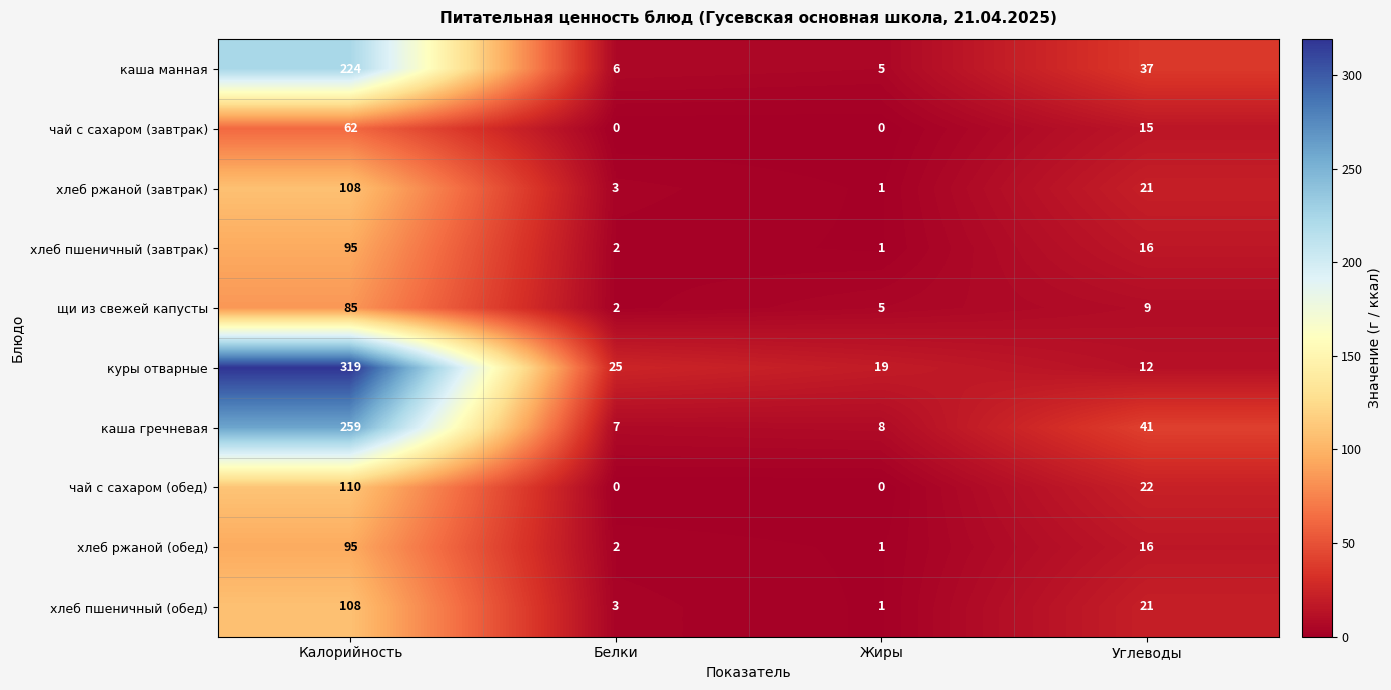

Is it true that чай с сахаром (завтрак) equals -40 at Белки?

False